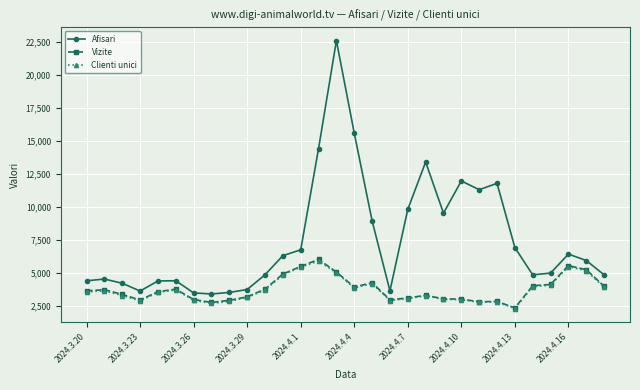

Which series has the largest total across all categories?

Afisari